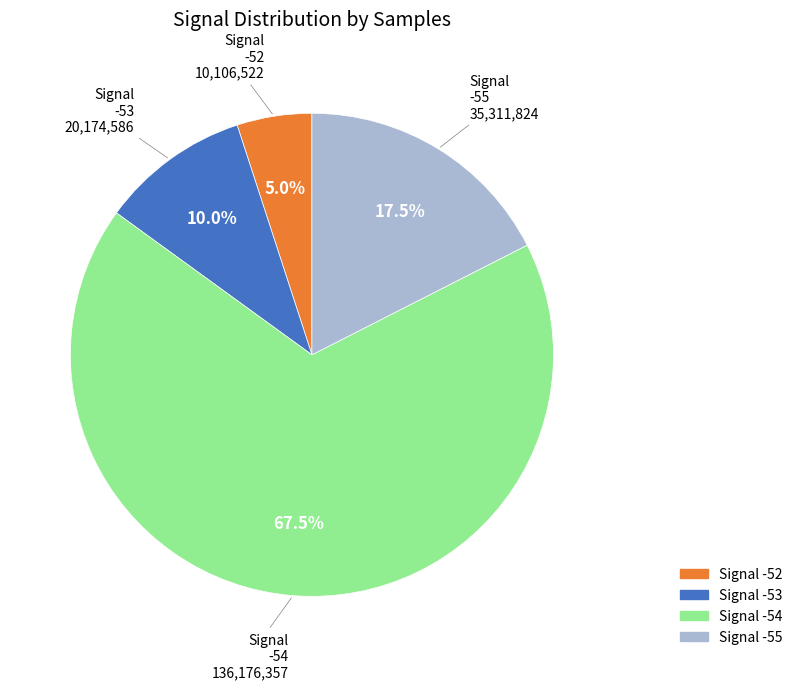

Is there a majority slice in this chart?

Yes